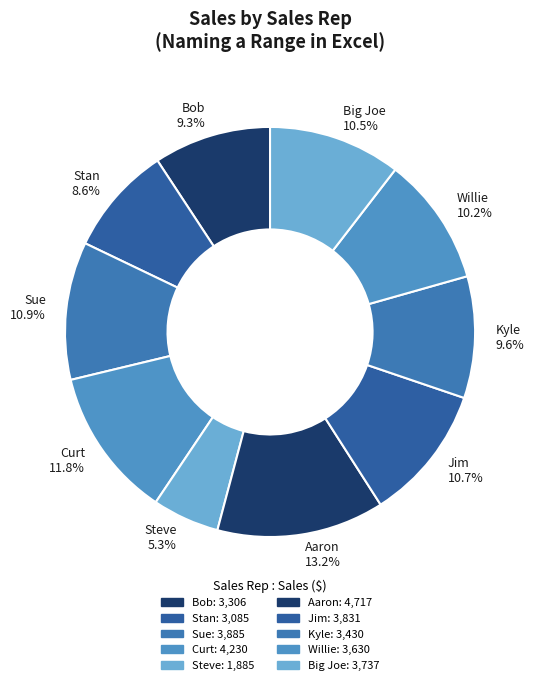

Which slice is the smallest?

Steve